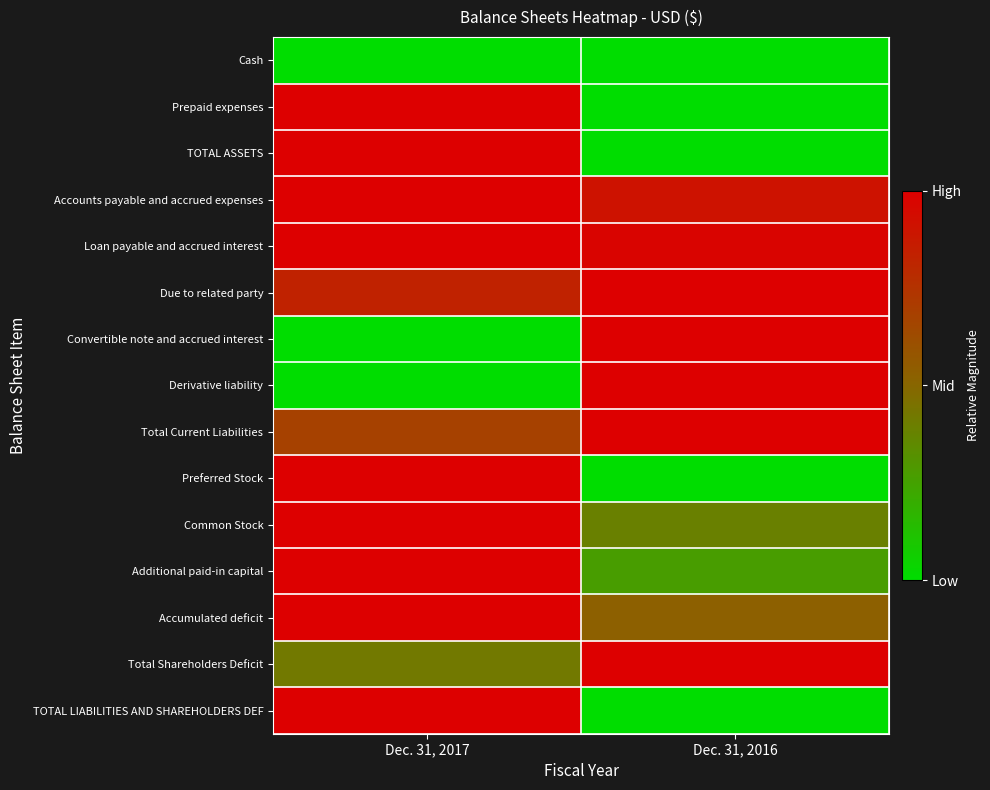

Reading right to left, list all the values displayed in this chart.

Cash: Dec. 31, 2016=0.0	Dec. 31, 2017=0.0
Prepaid expenses: Dec. 31, 2016=0.0	Dec. 31, 2017=1.0
TOTAL ASSETS: Dec. 31, 2016=0.0	Dec. 31, 2017=1.0
Accounts payable and accrued expenses: Dec. 31, 2016=0.9	Dec. 31, 2017=1.0
Loan payable and accrued interest: Dec. 31, 2016=1.0	Dec. 31, 2017=1.0
Due to related party: Dec. 31, 2016=1.0	Dec. 31, 2017=0.8
Convertible note and accrued interest: Dec. 31, 2016=1.0	Dec. 31, 2017=0.0
Derivative liability: Dec. 31, 2016=1.0	Dec. 31, 2017=0.0
Total Current Liabilities: Dec. 31, 2016=1.0	Dec. 31, 2017=0.7
Preferred Stock: Dec. 31, 2016=0.0	Dec. 31, 2017=1.0
Common Stock: Dec. 31, 2016=0.4	Dec. 31, 2017=1.0
Additional paid-in capital: Dec. 31, 2016=0.3	Dec. 31, 2017=1.0
Accumulated deficit: Dec. 31, 2016=0.5	Dec. 31, 2017=1.0
Total Shareholders Deficit: Dec. 31, 2016=1.0	Dec. 31, 2017=0.4
TOTAL LIABILITIES AND SHAREHOLDERS DEF: Dec. 31, 2016=0.0	Dec. 31, 2017=1.0